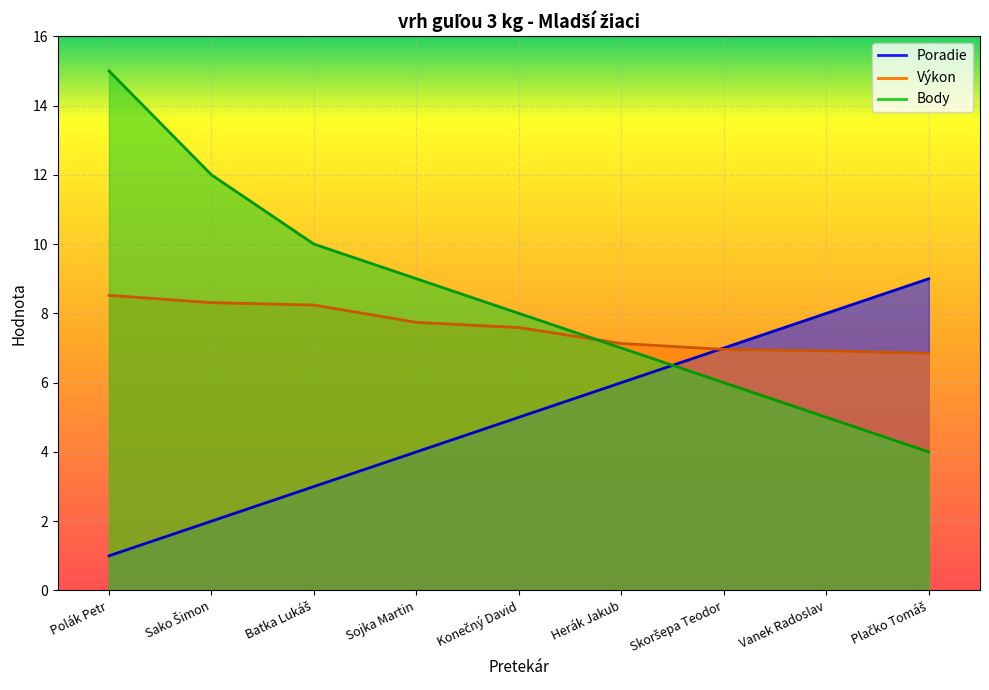

What is the average value of the Body series?

8.4